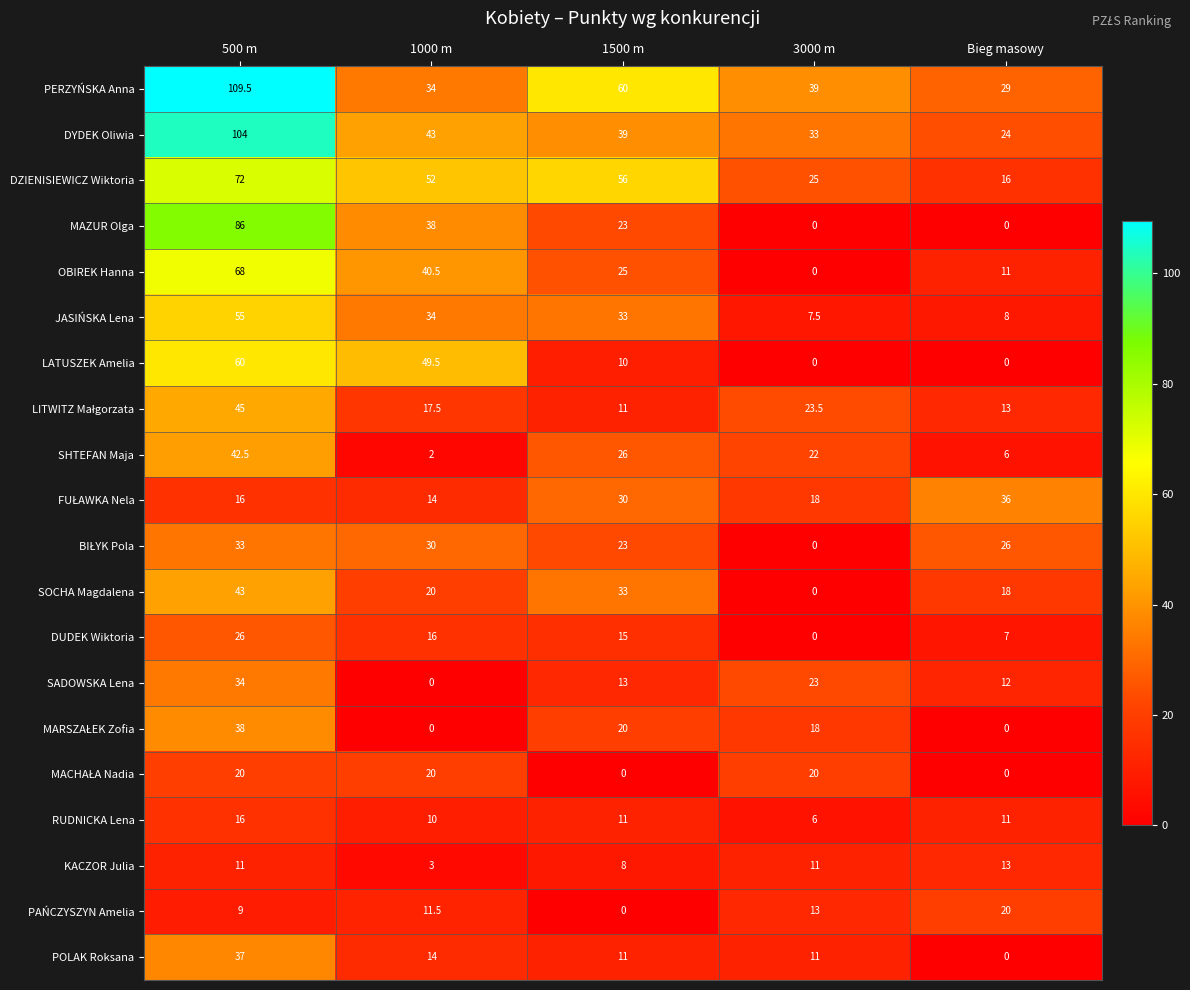

What is the maximum value for POLAK Roksana?

37.0